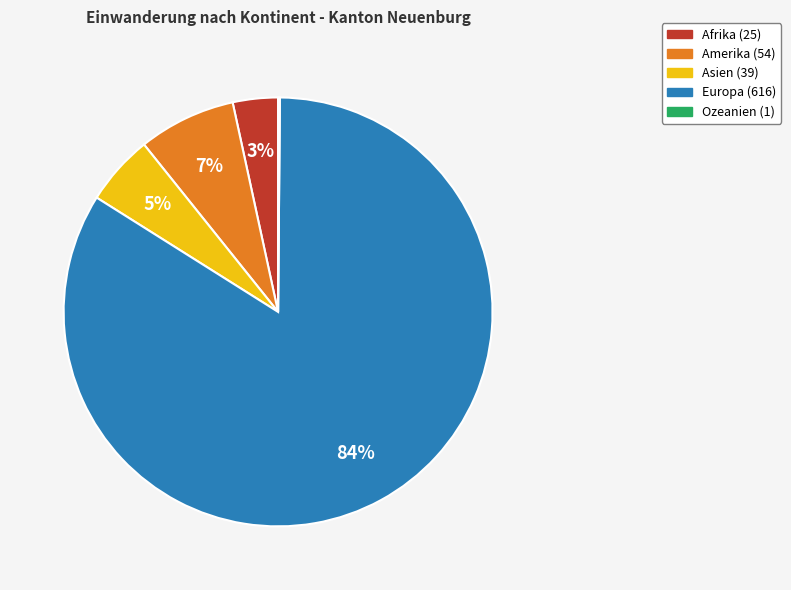

Between Asien and Europa, which is larger?

Europa